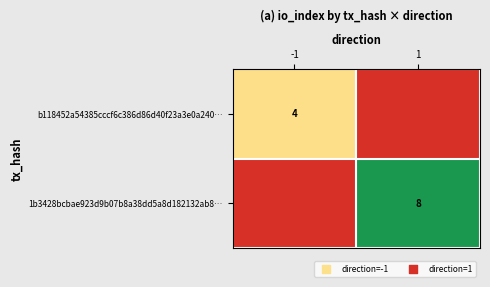

True or false: b118452a54385cccf6c386d86d40f23a3e0a240… has a value of 4 at -1.

True